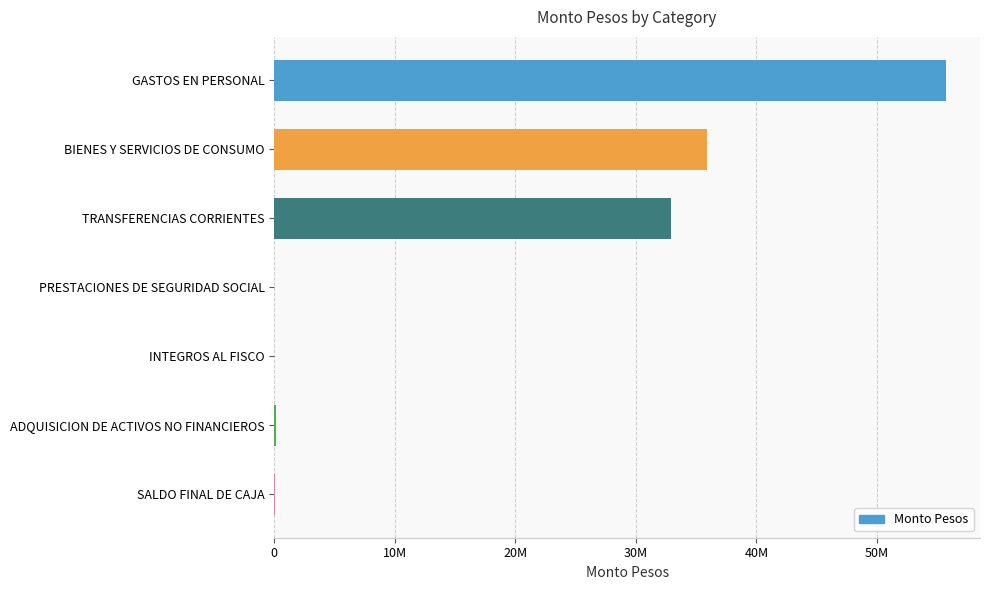

Are the bars horizontal?

Yes